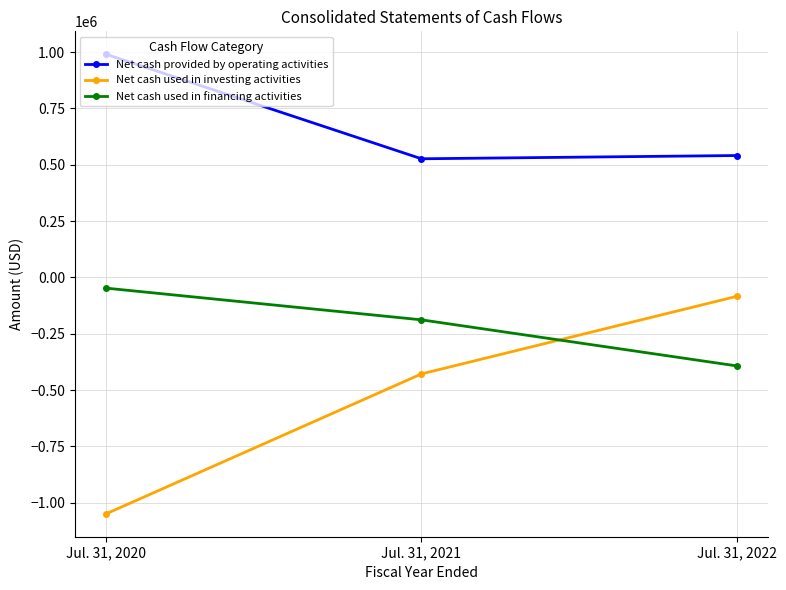

What are all the series names shown in the legend?

Net cash provided by operating activities, Net cash used in investing activities, Net cash used in financing activities